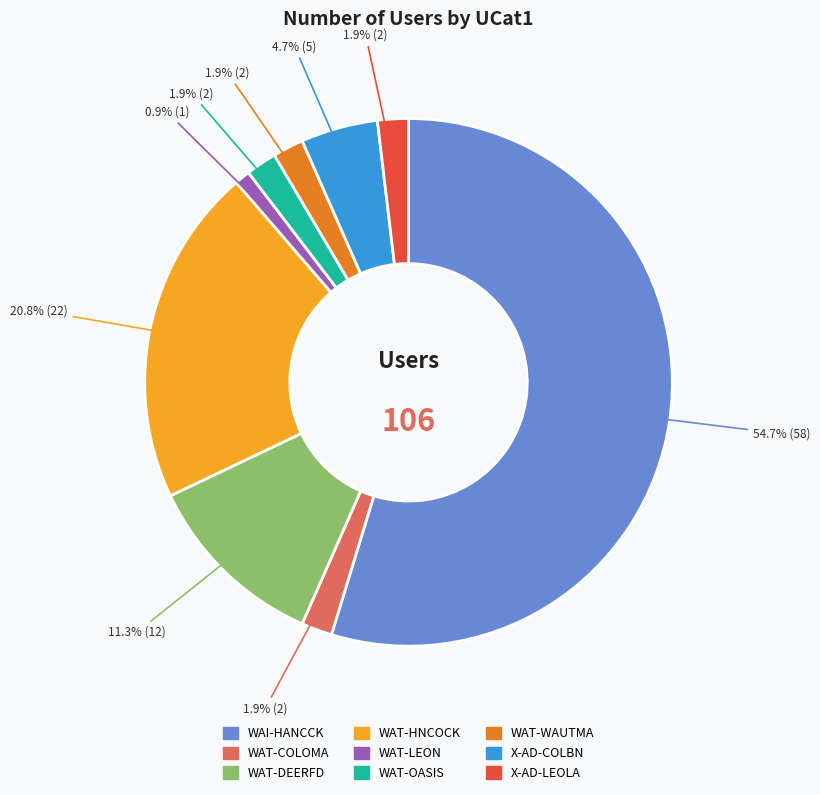

To the nearest percent, what is the average slice percentage?

11%